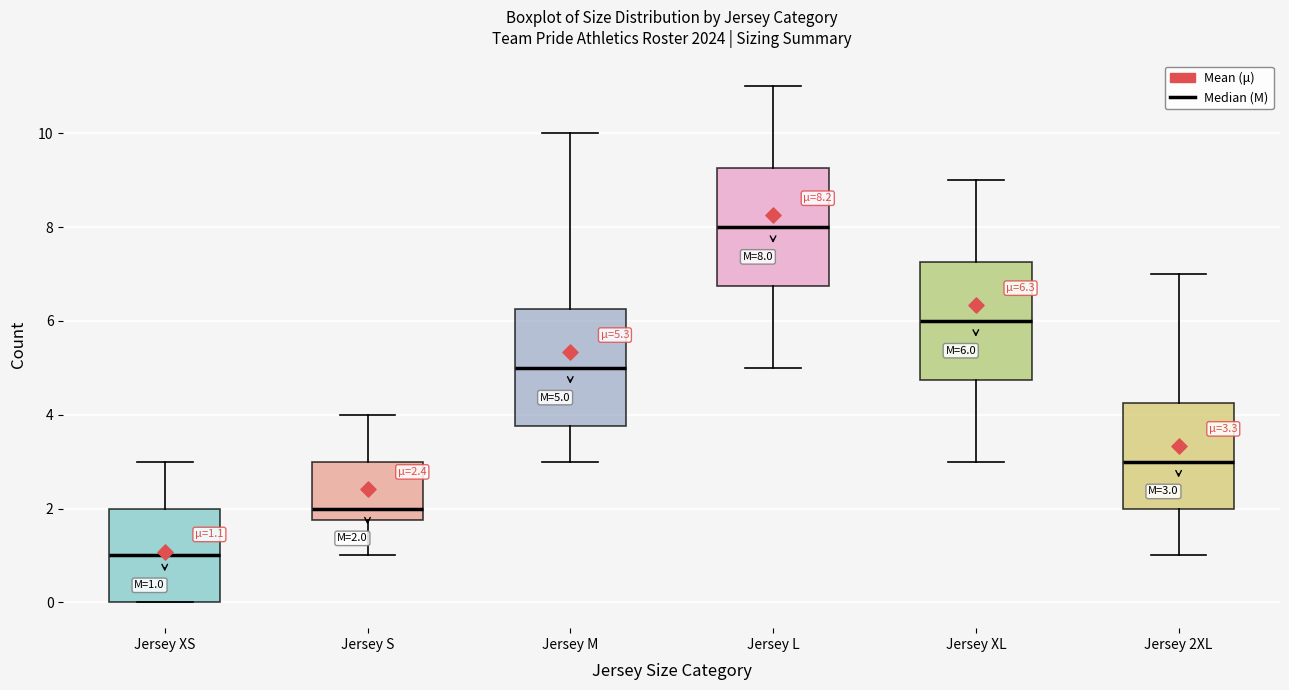

Which box's median line is the highest?

Jersey L